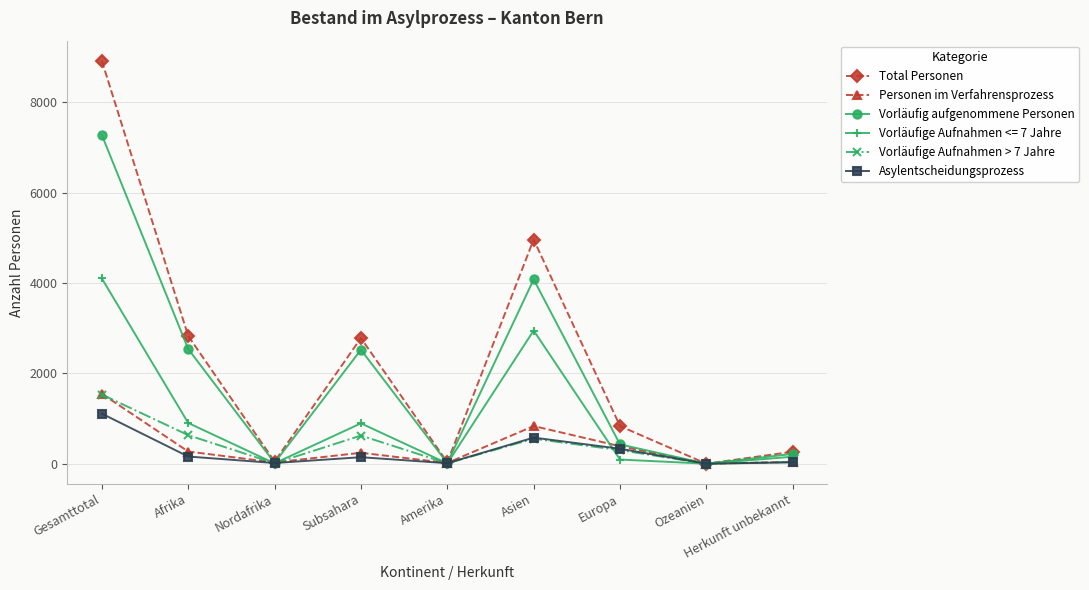

In Vorläufige Aufnahmen > 7 Jahre, how many points are higher than both neighbors (excluding endpoints)?

2